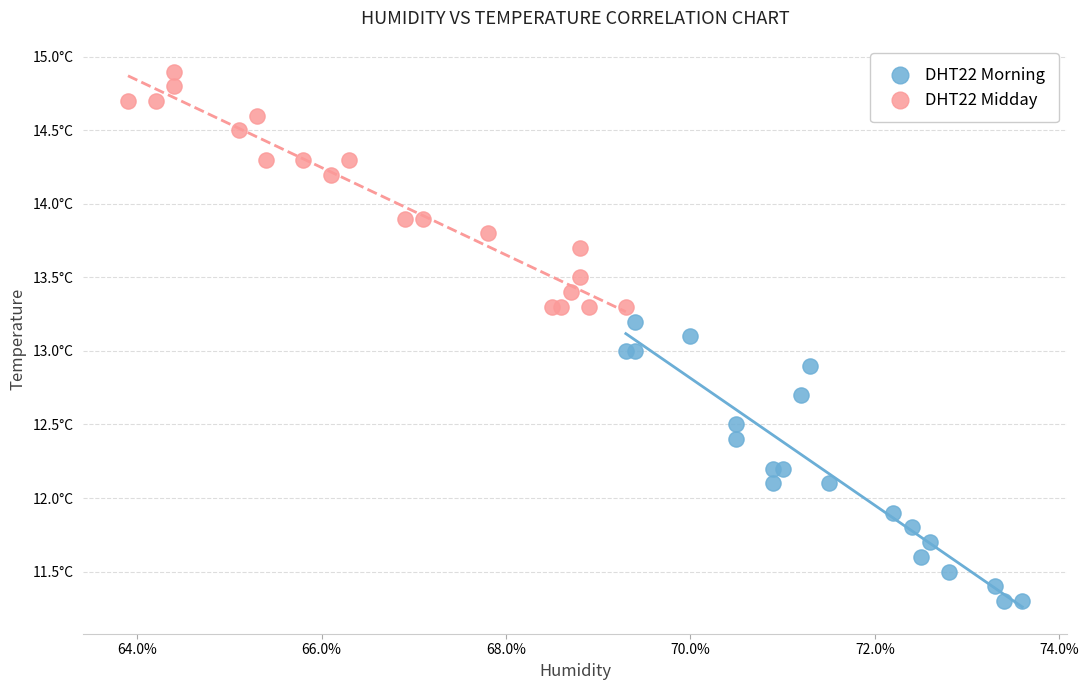

What are all the series names shown in the legend?

DHT22 Morning, DHT22 Midday